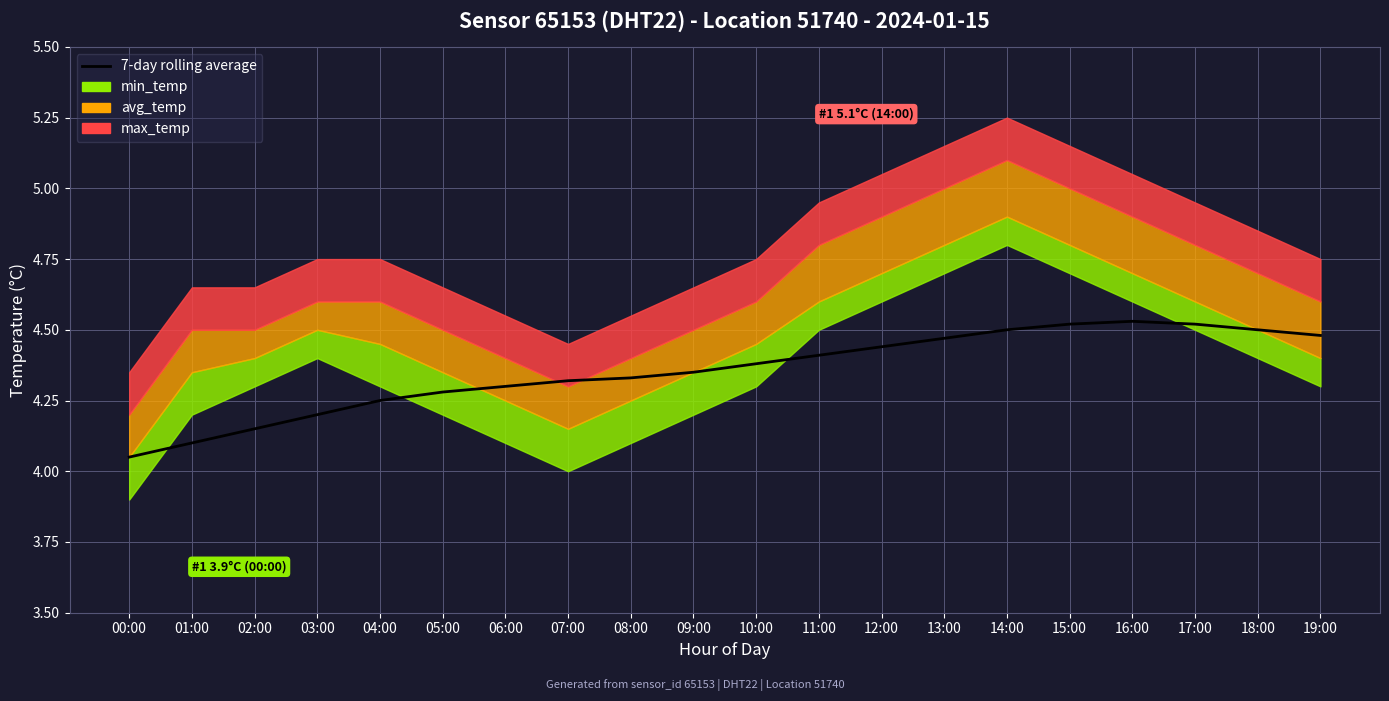

The chart shows a value of 4.3 at 09:00. True or false?

True